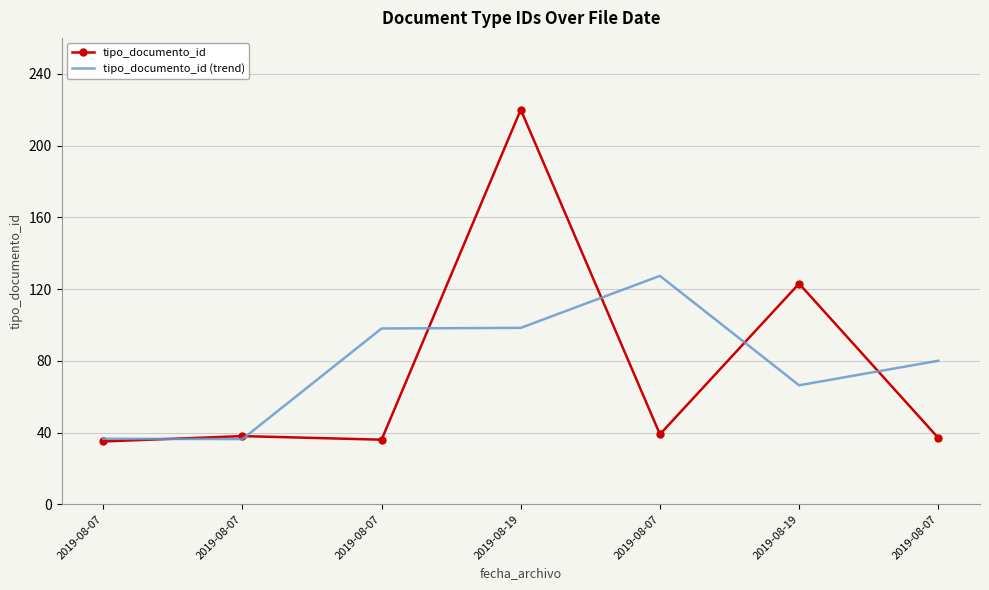

Where is the first local maximum for tipo_documento_id?

2019-08-07